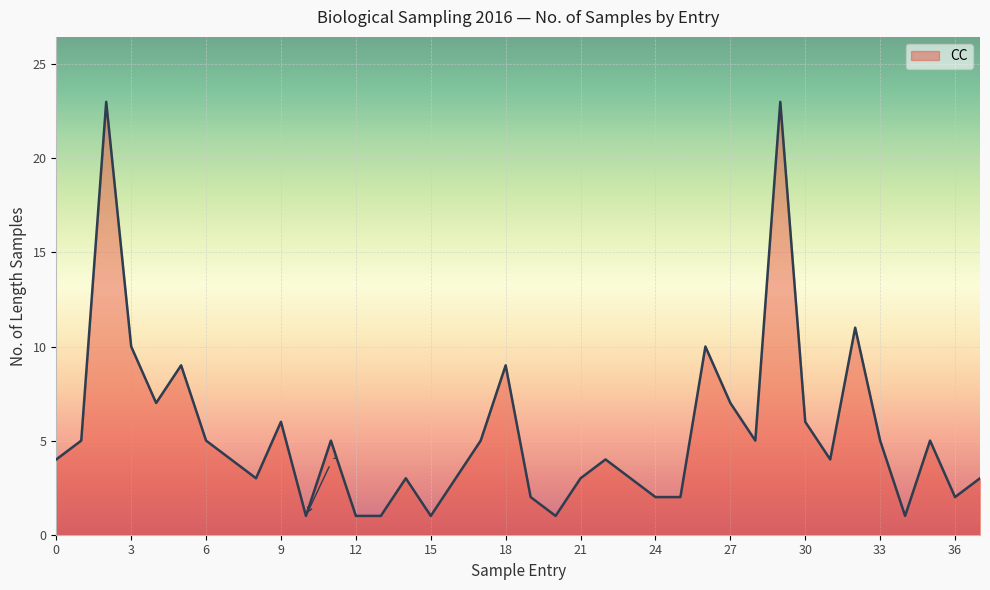

Reading left to right, extract all data points from this chart.

4	5	23	10	7	9	5	4	3	6	1	5	1	1	3	1	3	5	9	2	1	3	4	3	2	2	10	7	5	23	6	4	11	5	1	5	2	3